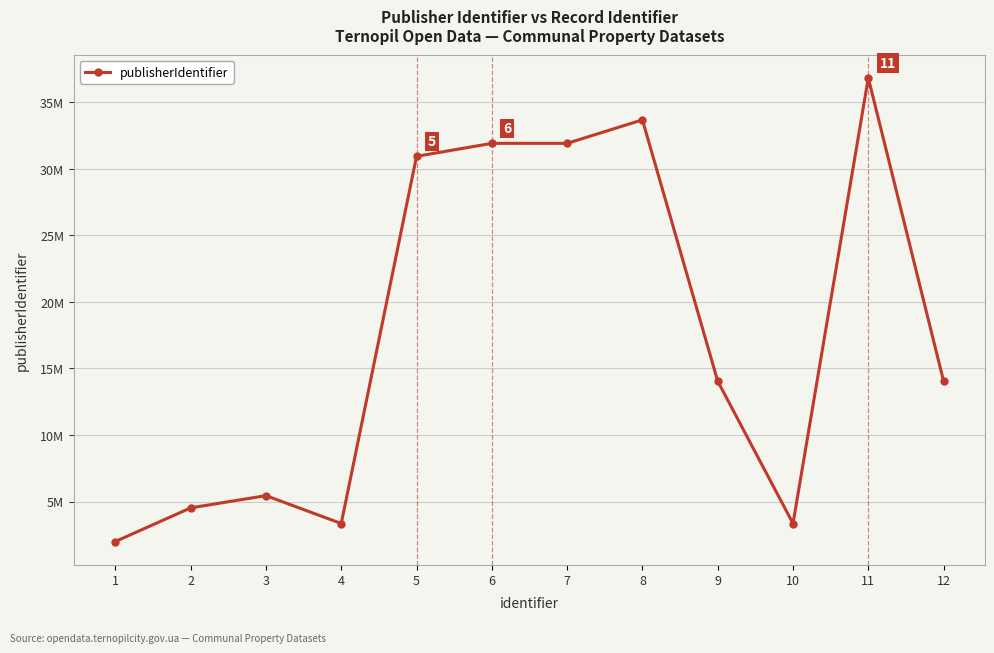

Does the chart have visible grid lines?

Yes